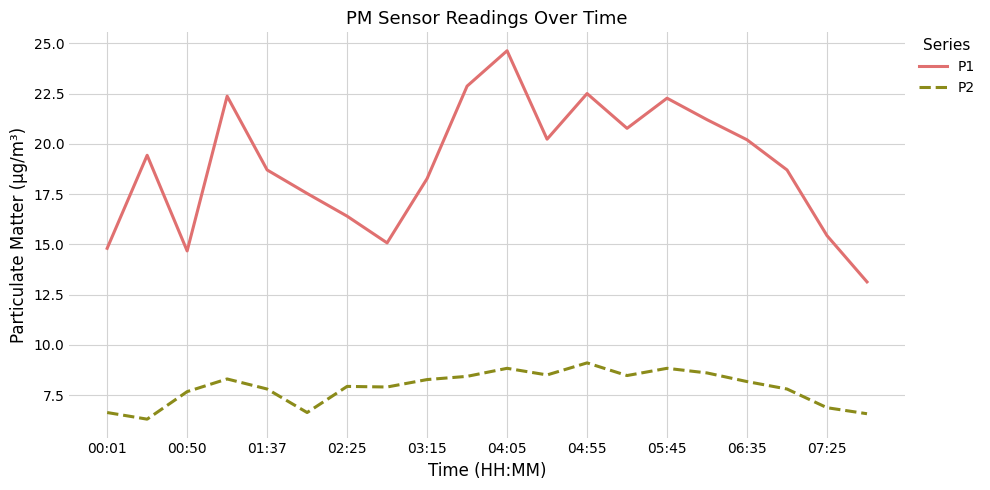

At how many categories does at least one series exceed 10?

20